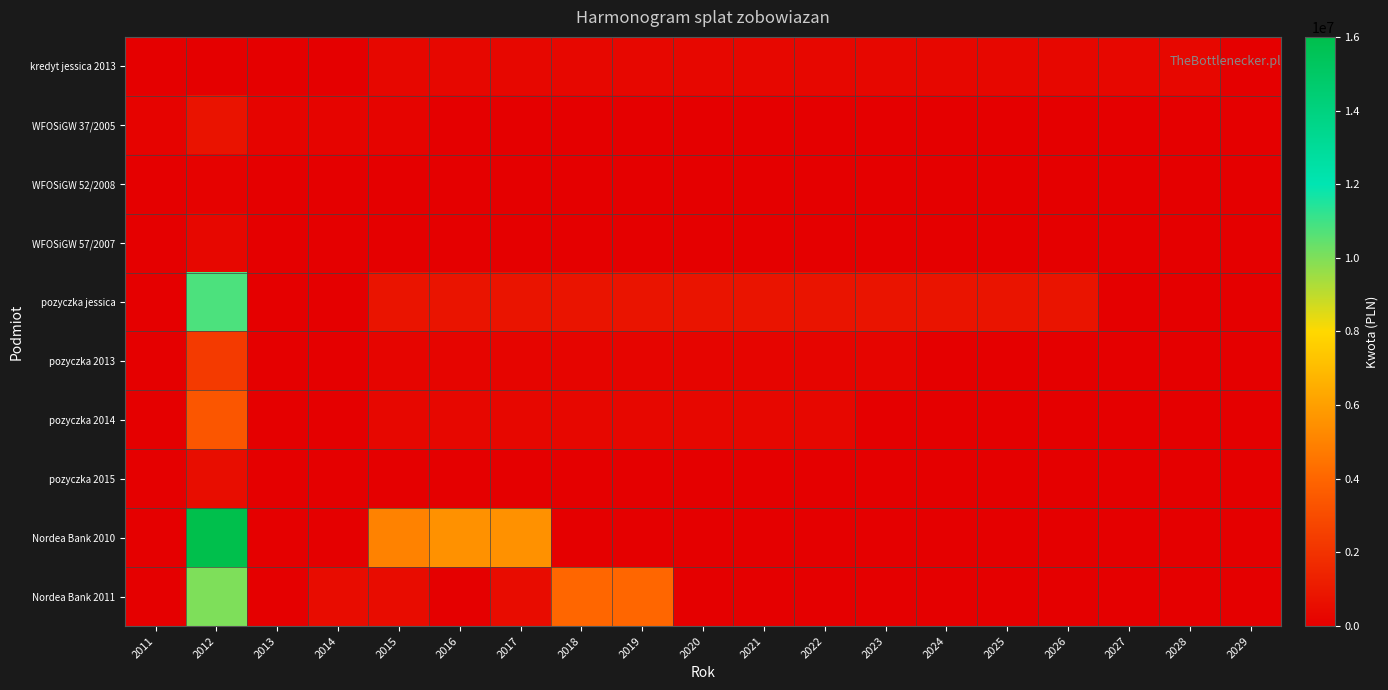

Which has a higher value, 2029 or 2026?

2026